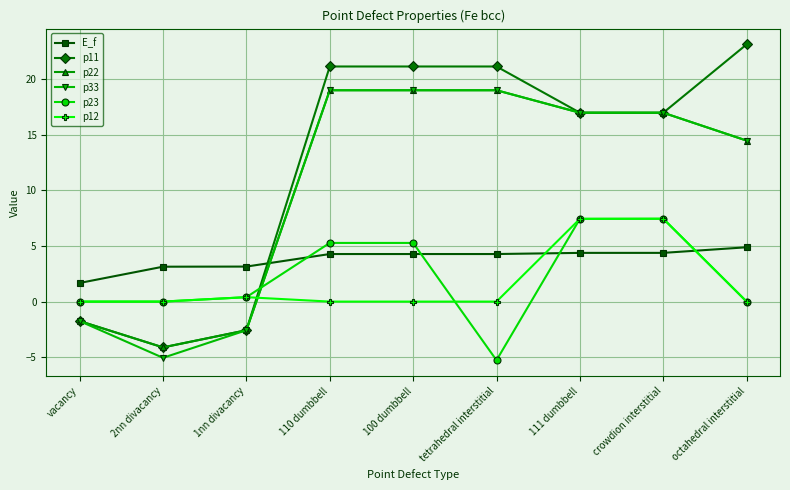

Which series has the largest total across all categories?

p11